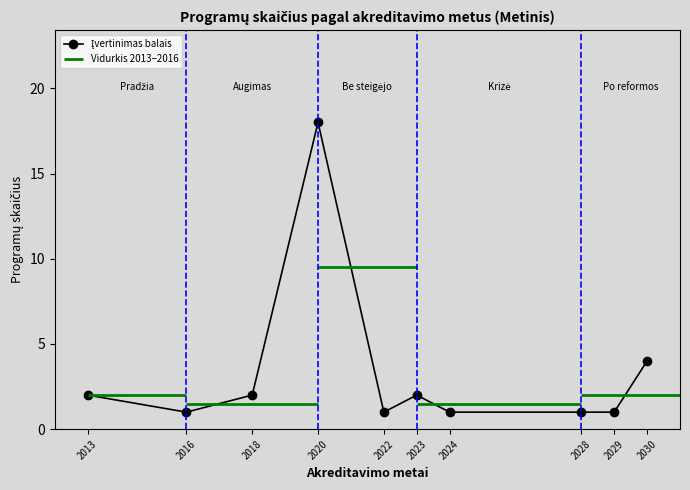

Which has a higher value, 2024 or 2022?

2024